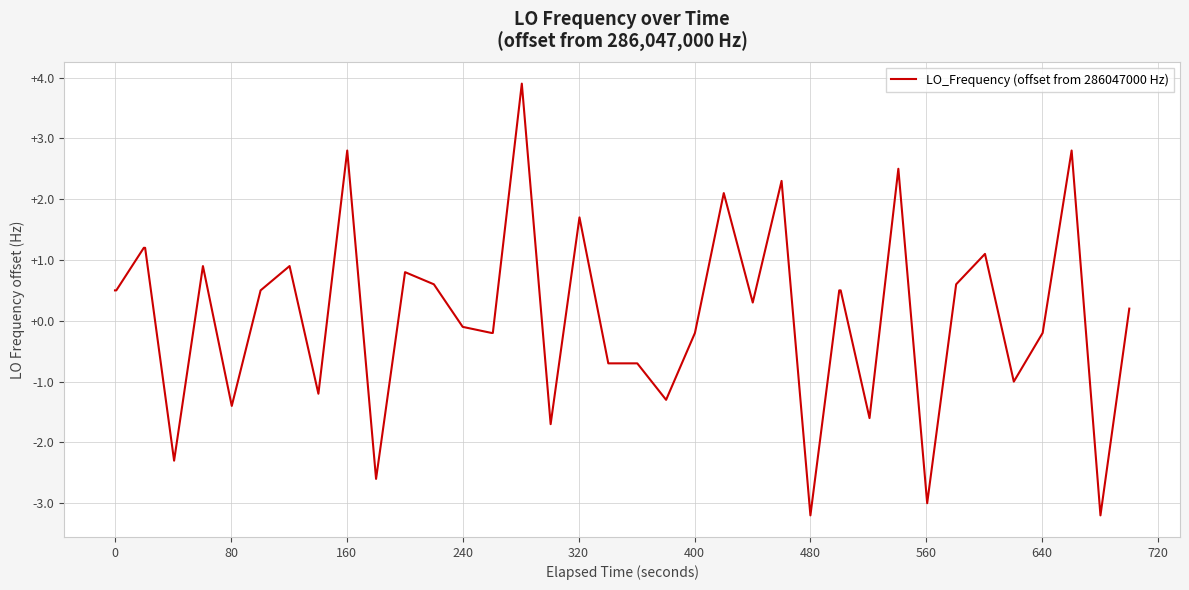

What is the maximum value shown in the chart?

3.9